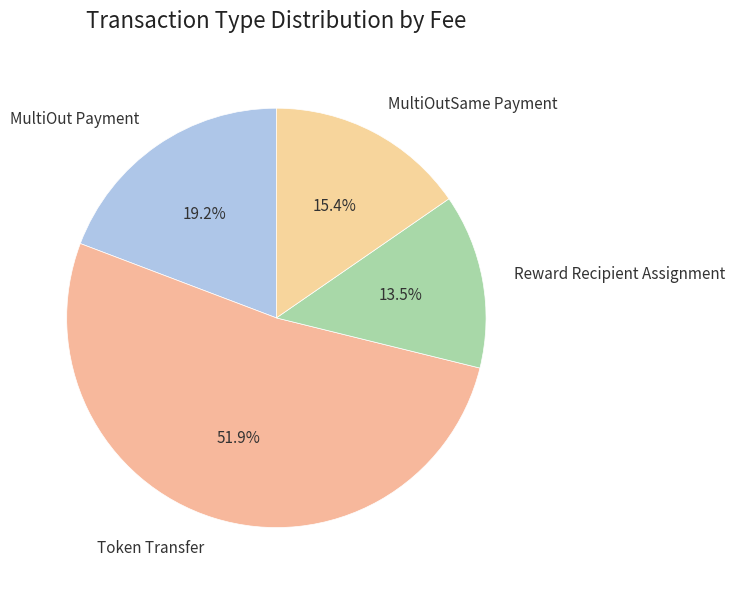

What is the smallest slice in the pie chart?

Reward Recipient Assignment